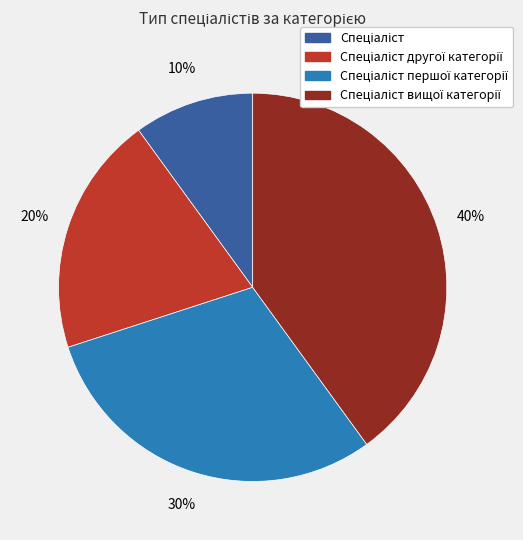

Does any single category account for the majority?

No